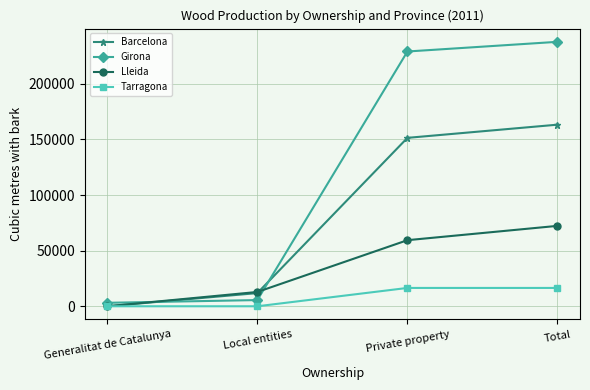

What is the value of the Tarragona point at the 4th from the left?

16492